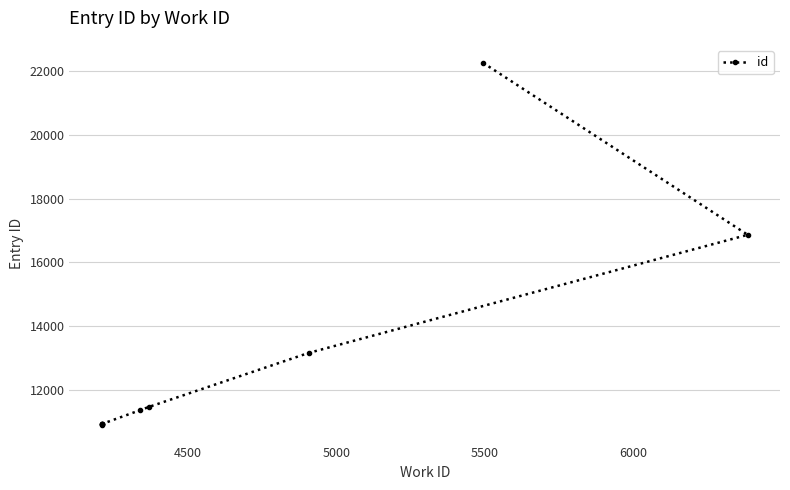

What is the value of the 9th point from the left?

16864